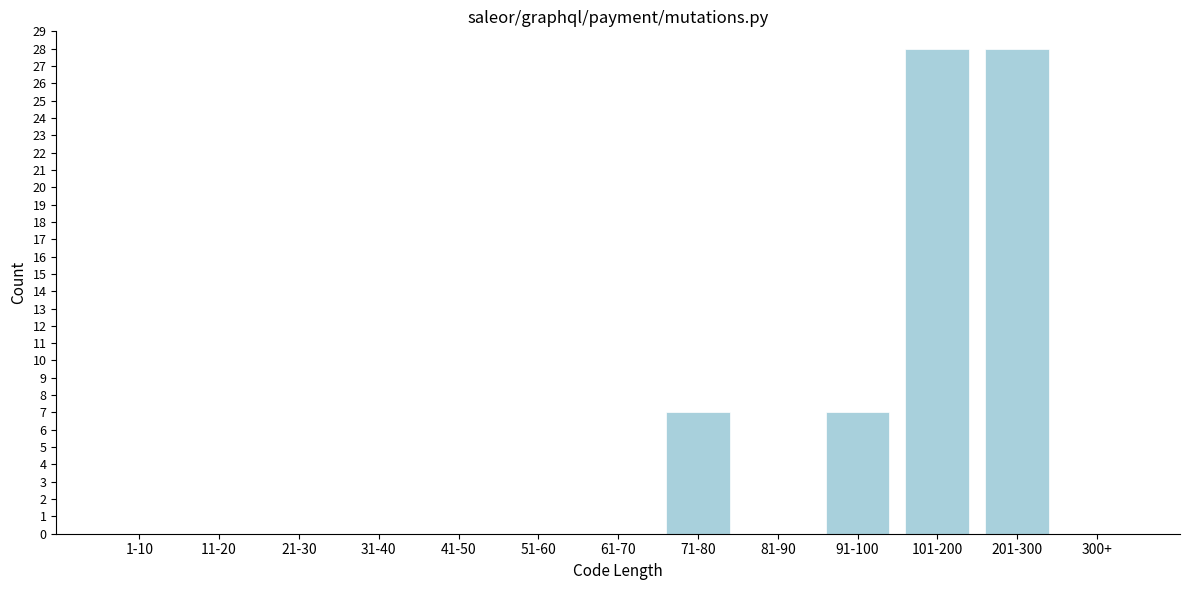

Reading left to right, list all the values displayed in this chart.

1-10=0	11-20=0	21-30=0	31-40=0	41-50=0	51-60=0	61-70=0	71-80=7	81-90=0	91-100=7	101-200=28	201-300=28	300+=0